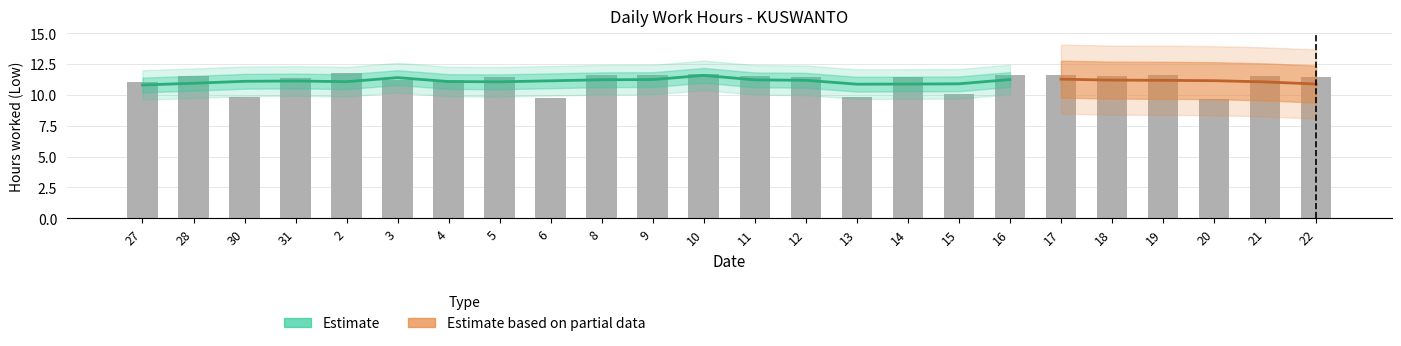

How many data points does each series have?

24